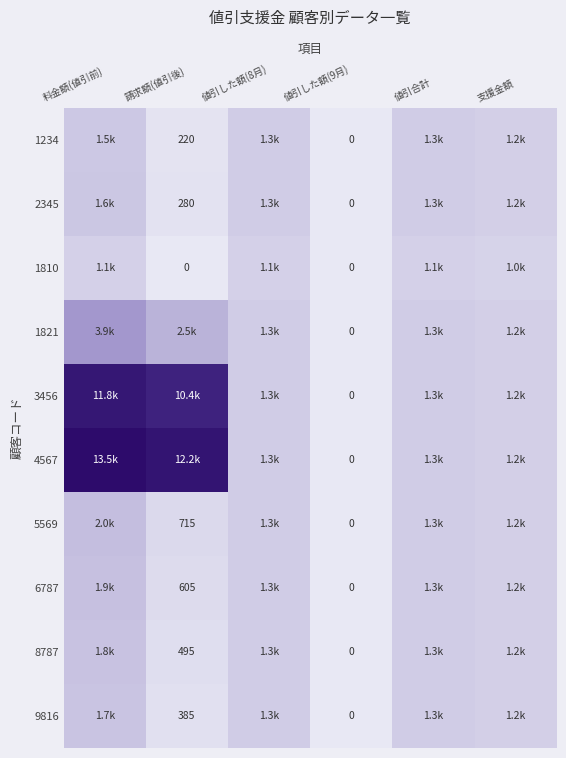

What is the sum of the 6787 values at 請求額(値引後) and 値引した額(9月)?

605